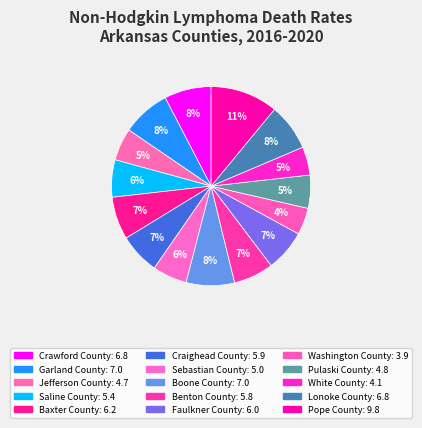

What portion of the pie excludes Sebastian County?

94.4%